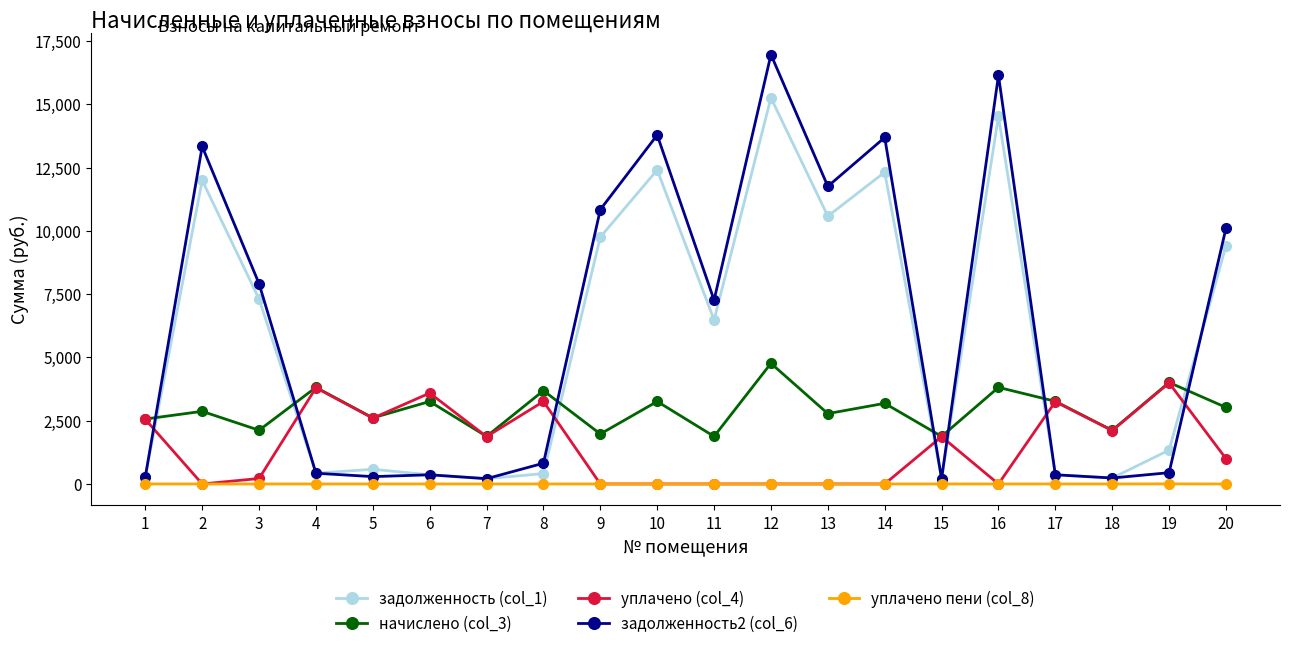

What are all the series names shown in the legend?

задолженность (col_1), начислено (col_3), уплачено (col_4), задолженность2 (col_6), уплачено пени (col_8)